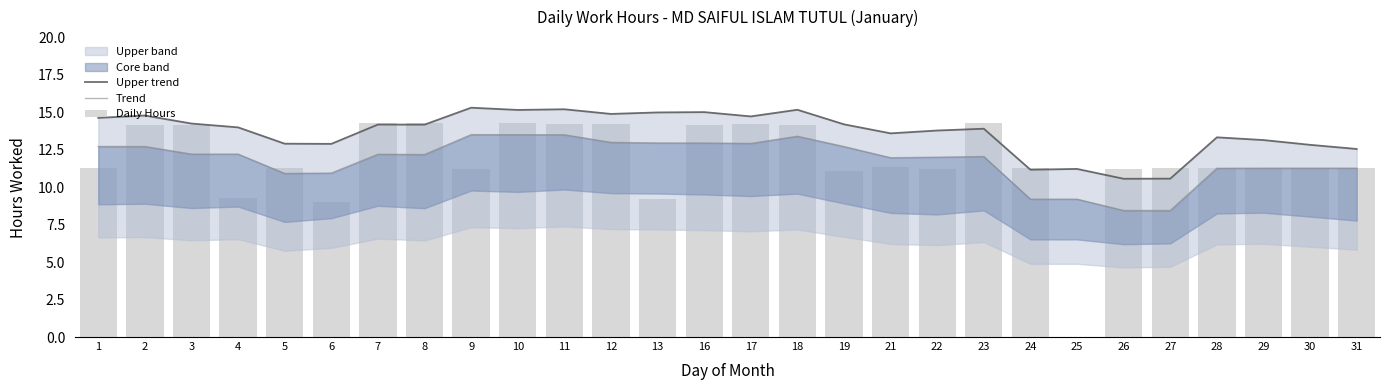

Where is Daily Hours nearest to the value 7?

6